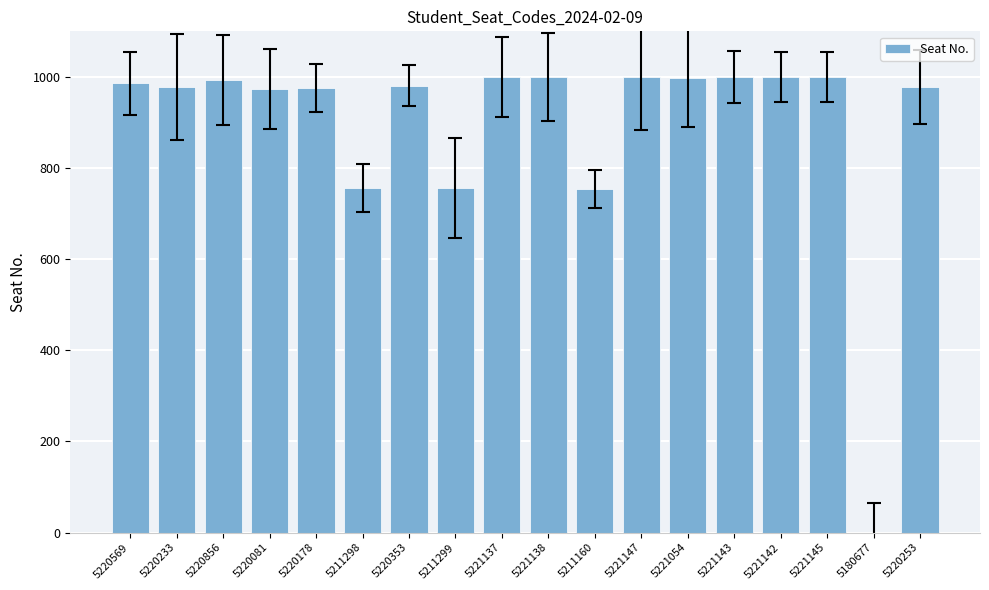

Count the number of categories in the chart.

18